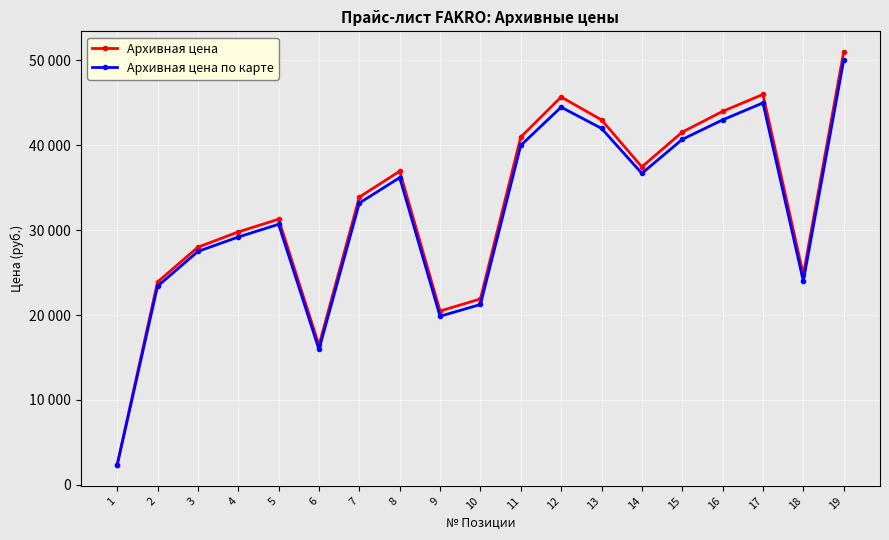

What is the lowest value of the Архивная цена series?

2375